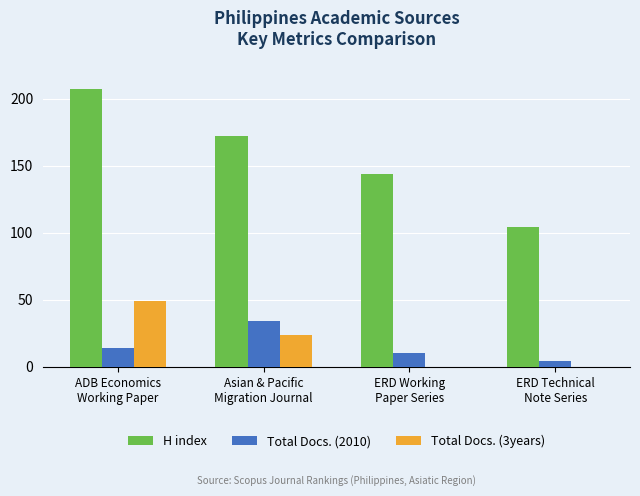

Which series has the largest total across all categories?

H index